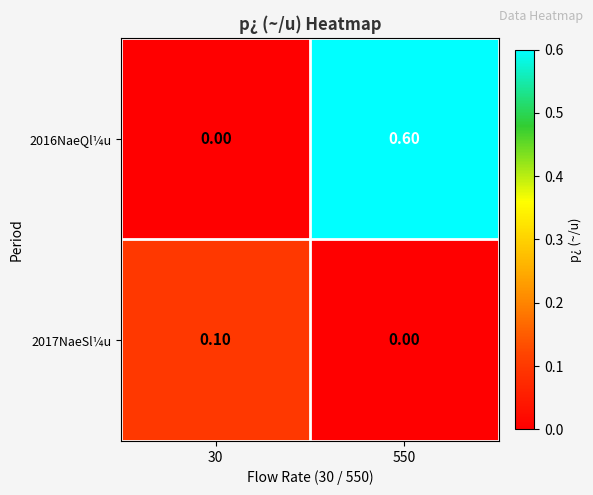

Which series has the widest spread of values?

2016NaeQl¼u